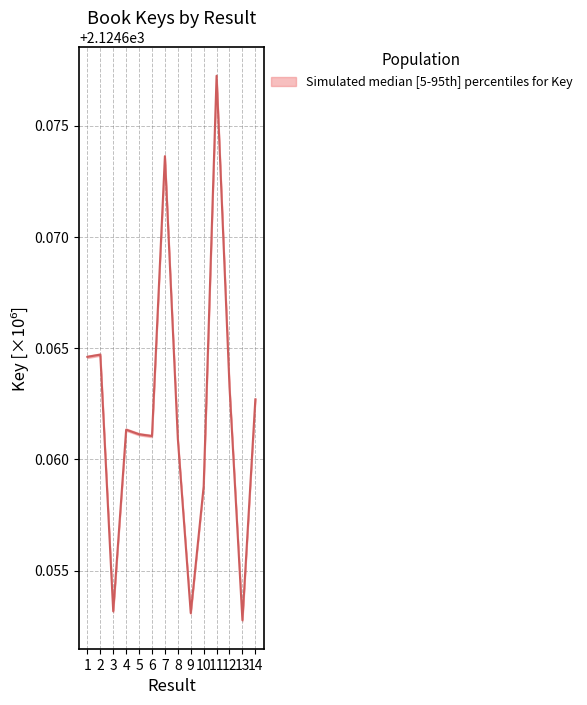

Between 11 and 6, which is larger?

11